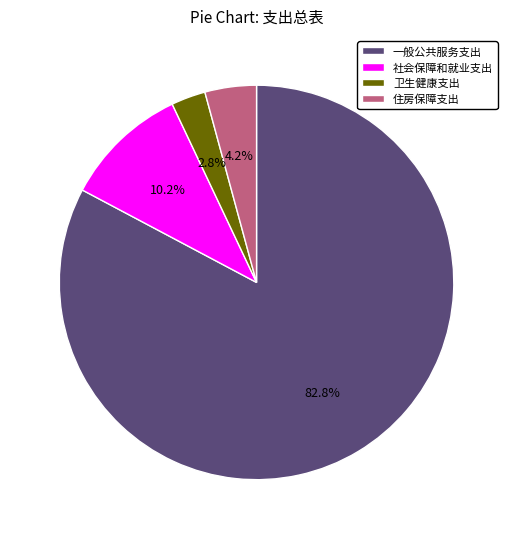

Which has a higher value, 卫生健康支出 or 一般公共服务支出?

一般公共服务支出